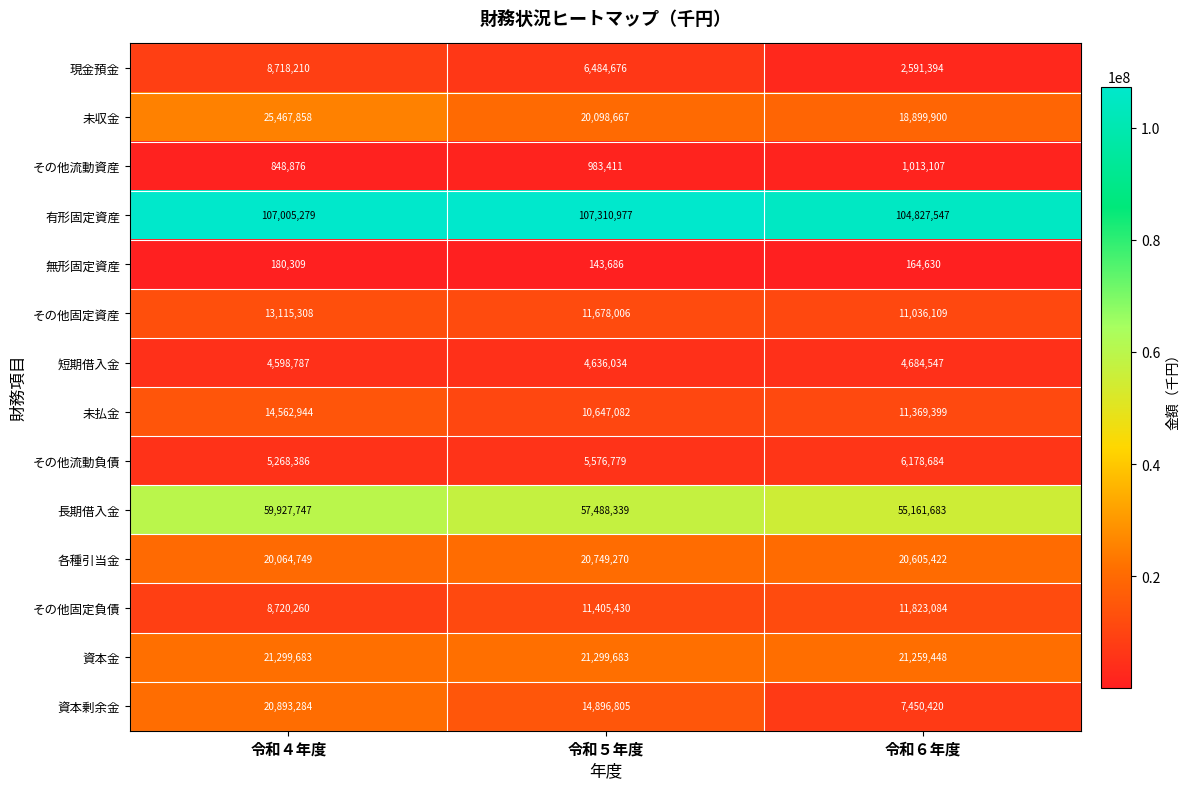

Is it true that 各種引当金 equals 5253295 at 令和５年度?

False